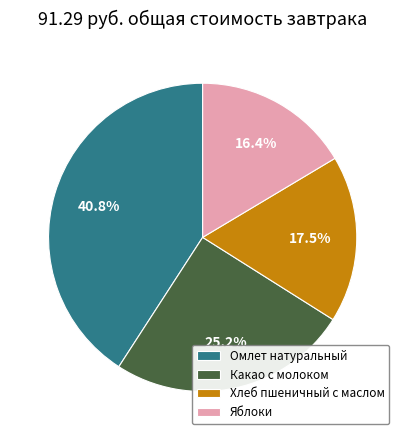

Count the number of slices in the pie.

4